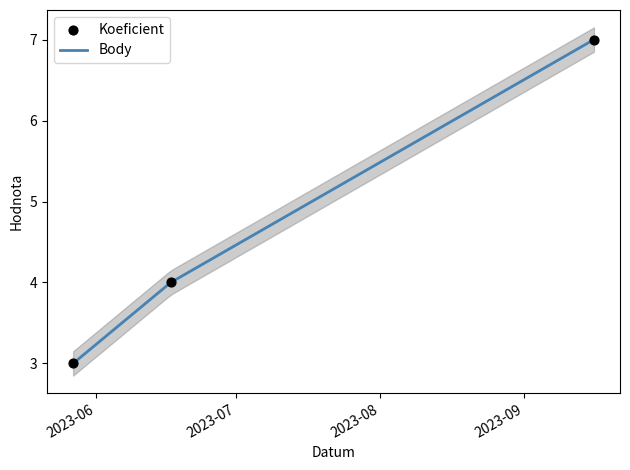

What is the change in value from 2023-05-27 to 2023-06-17?

+1